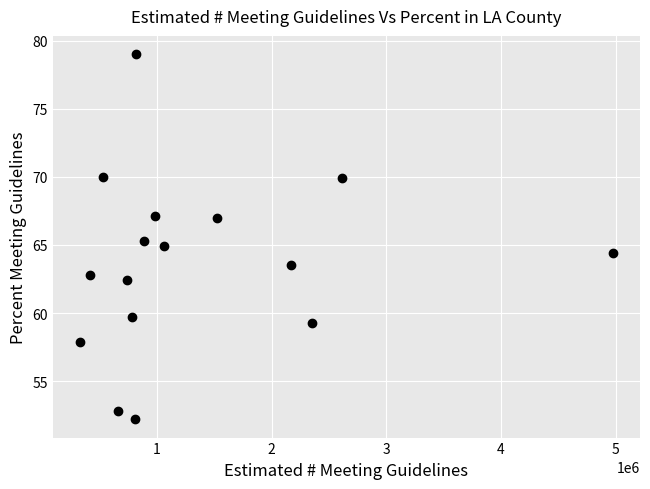

What is the range of X values (max minus min)?

4656000.0